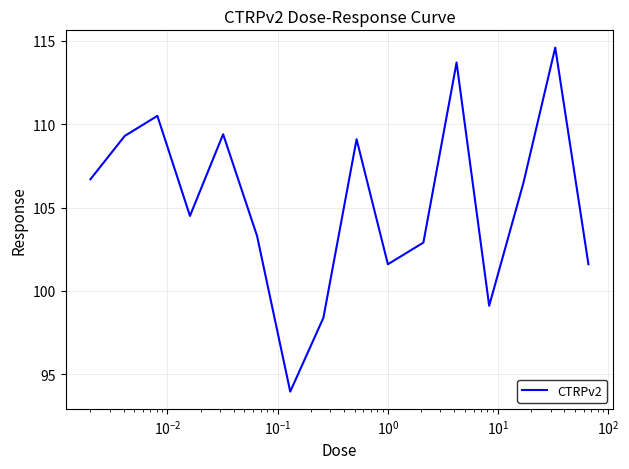

Reading left to right, list all the values displayed in this chart.

106.7	109.3	110.5	104.5	109.4	103.3	94.0	98.4	109.1	101.6	102.9	113.7	99.1	106.5	114.6	101.6